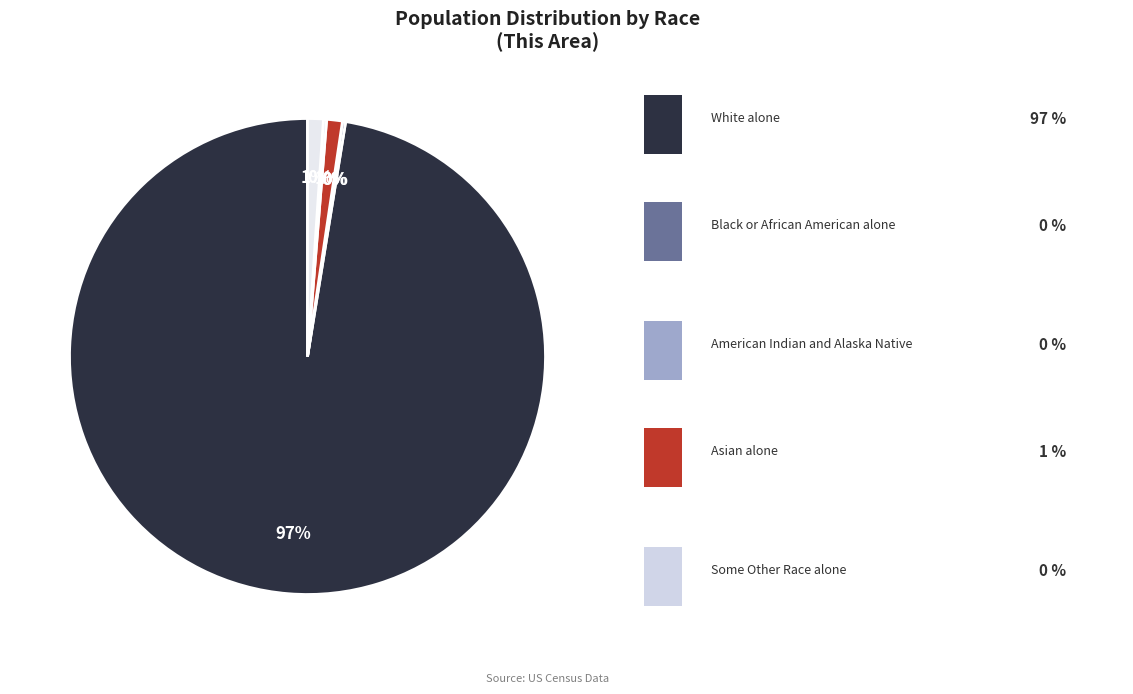

To the nearest percent, what is the difference between the American Indian and Alaska Native and White alone slice percentages?

97%